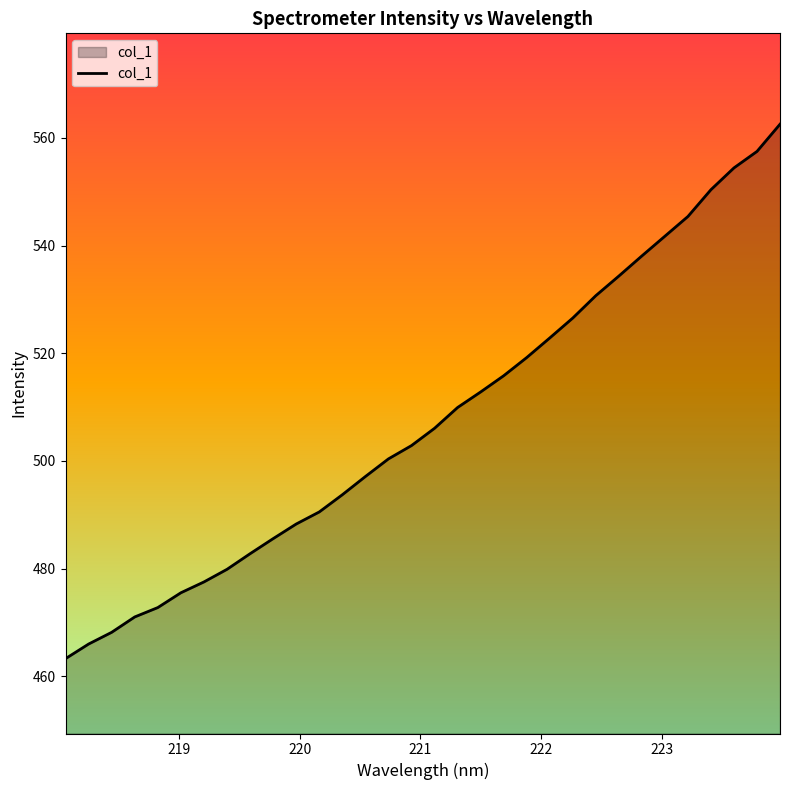

Reading left to right, list all the values displayed in this chart.

463.3	466.0	468.2	471.0	472.8	475.5	477.5	479.9	482.8	485.6	488.3	490.5	493.7	497.1	500.4	502.9	506.1	509.9	512.8	515.8	519.2	522.8	526.5	530.7	534.3	538.1	541.7	545.4	550.4	554.4	557.5	562.5